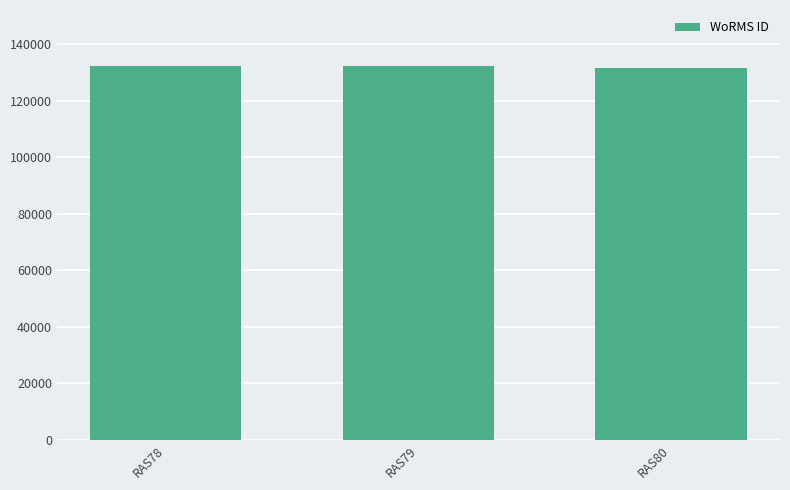

What is the sum of the values at RAS78 and RAS79?

264414